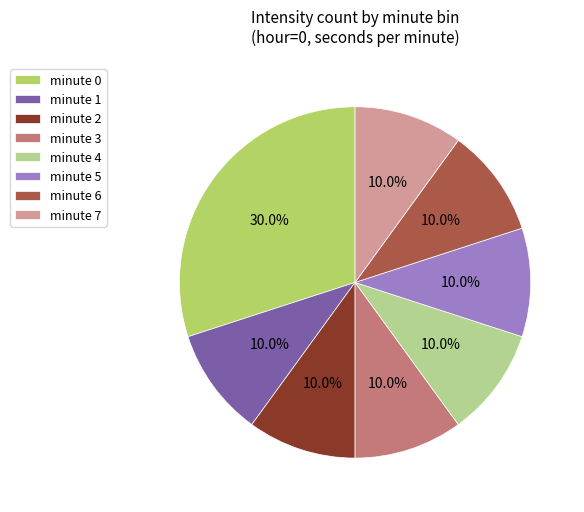

How much of the chart is everything except minute 0?

70.0%